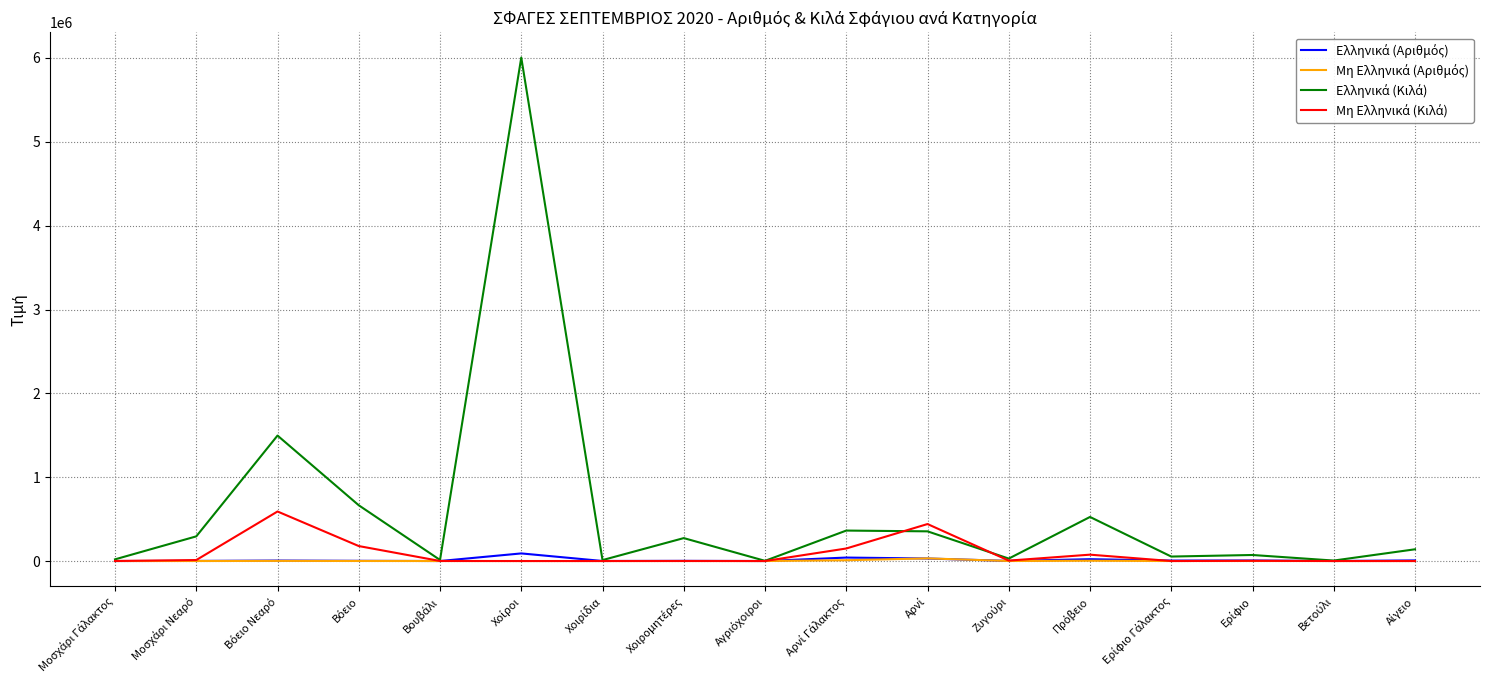

What is the maximum value shown in the chart?

6004851